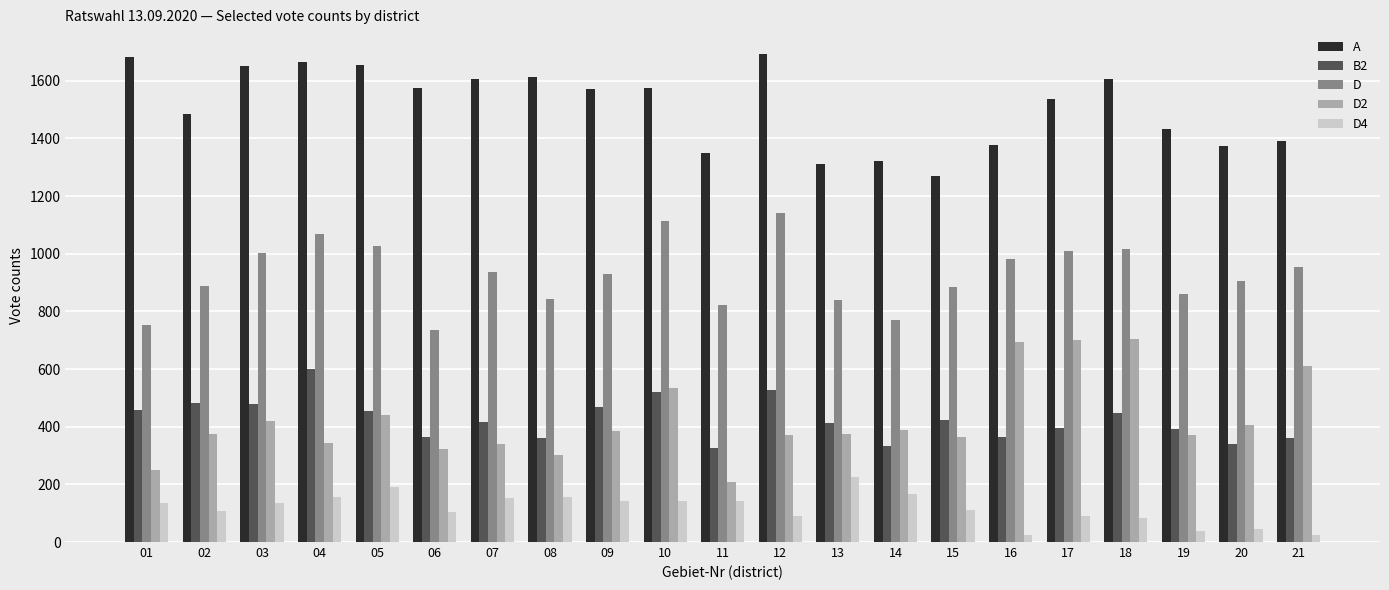

What is the smallest value displayed?

24